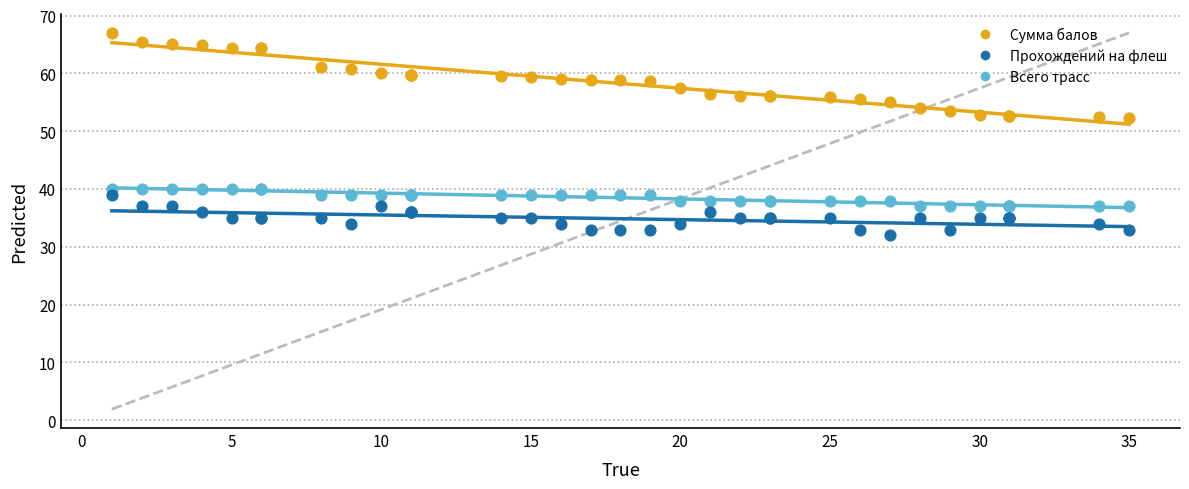

Which series has the largest Y range (max minus min)?

Сумма балов